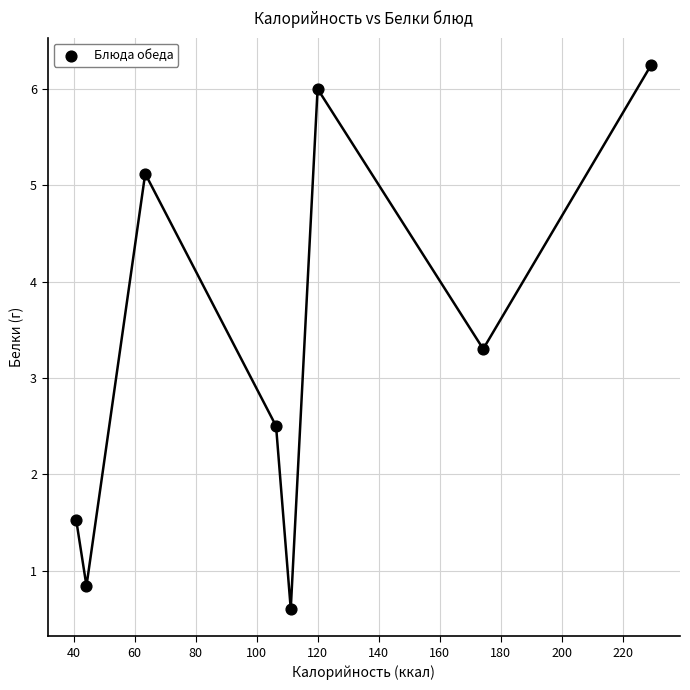

What Y value in the scatter plot is closest to 3?

3.3